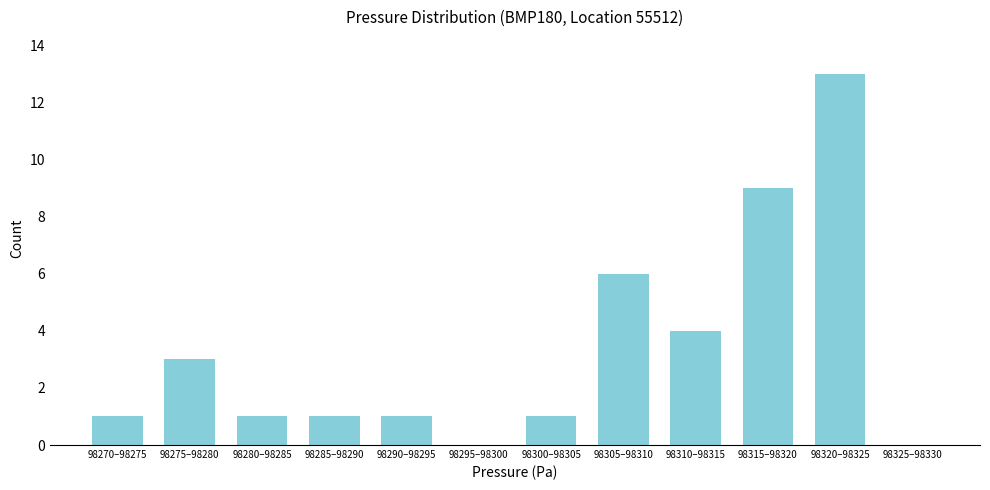

Reading left to right, transcribe all the data shown in this chart.

98270–98275=1	98275–98280=3	98280–98285=1	98285–98290=1	98290–98295=1	98295–98300=0	98300–98305=1	98305–98310=6	98310–98315=4	98315–98320=9	98320–98325=13	98325–98330=0